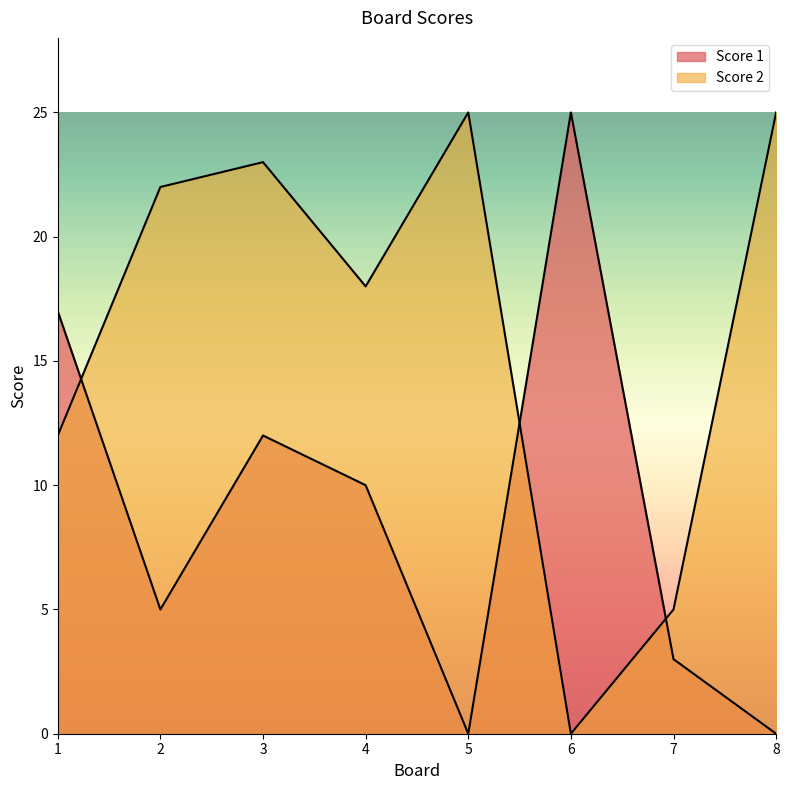

At which category does Score 1 reach its first local peak?

3